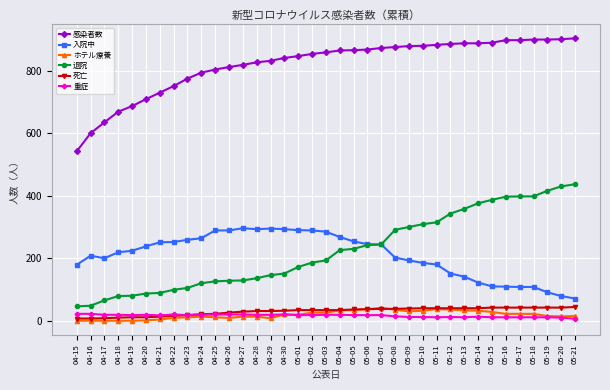

True or false: ホテル療養 has more than 2 interior local peaks.

True